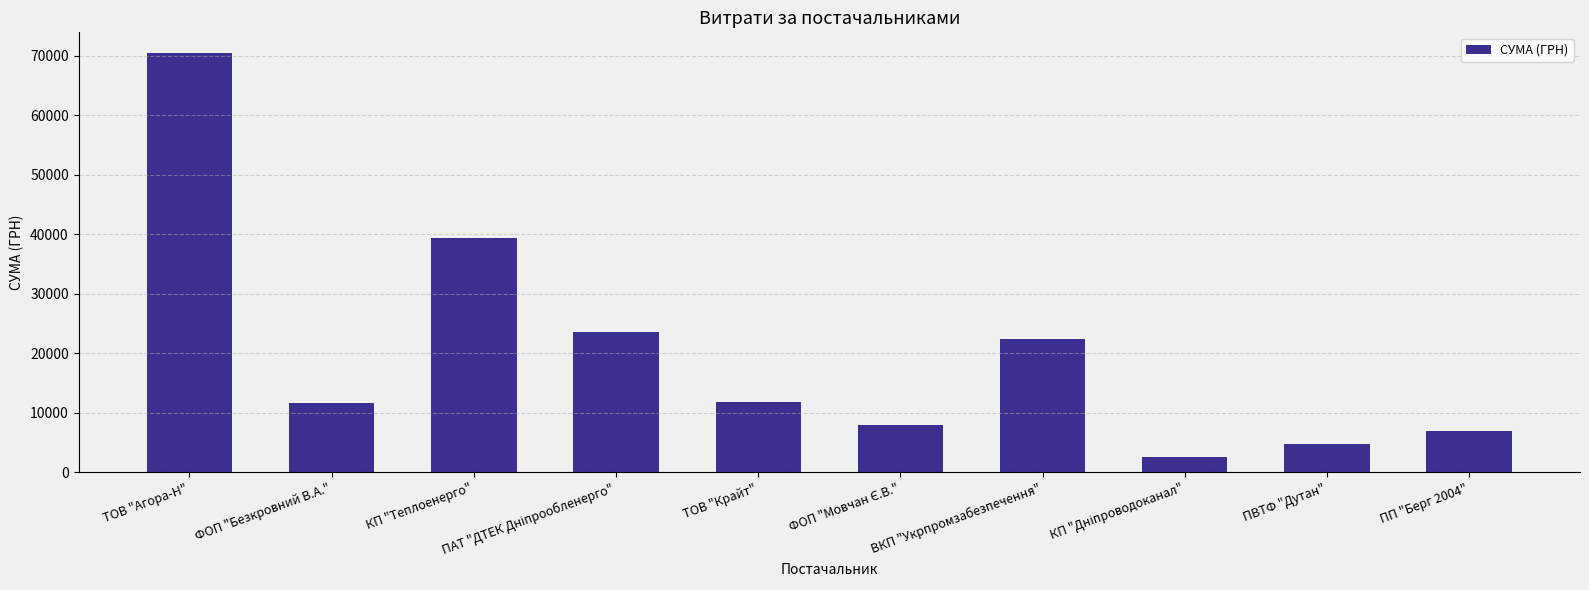

Reading right to left, transcribe all the data shown in this chart.

6988.9	4798.5	2578.0	22441.2	7922.3	11887.2	23517.0	39389.0	11580.5	70437.6